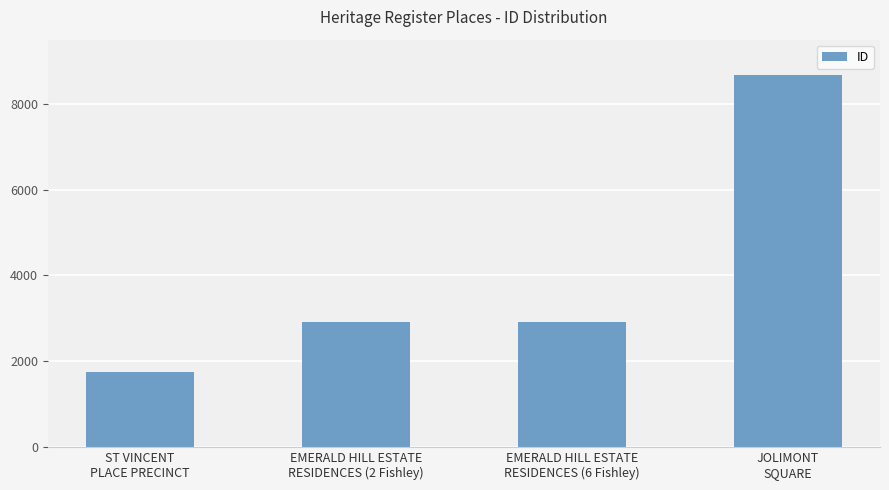

What is the minimum value shown in the chart?

1750